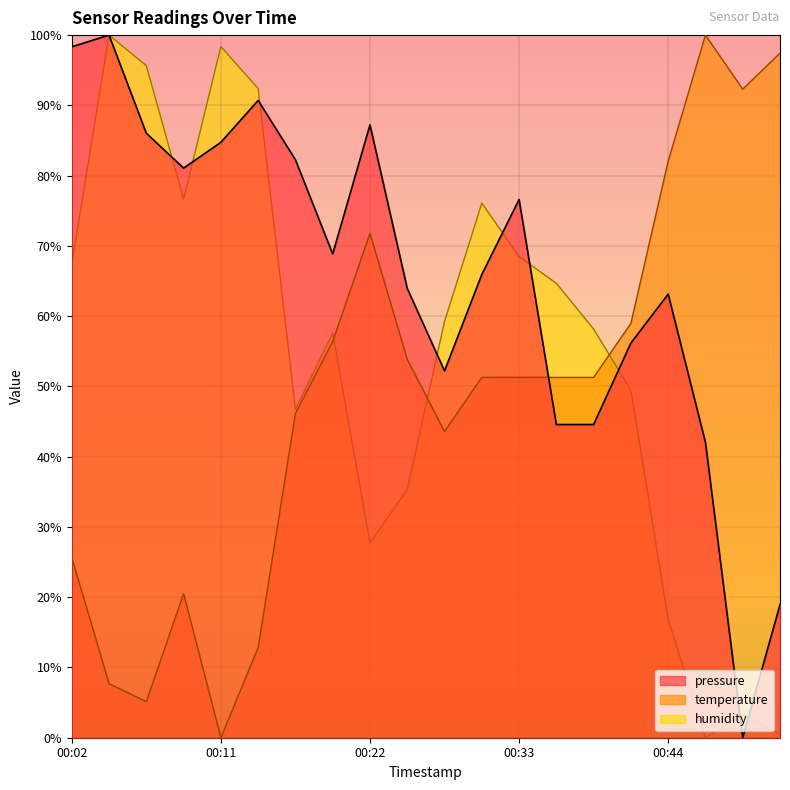

Count the number of categories in the chart.

20